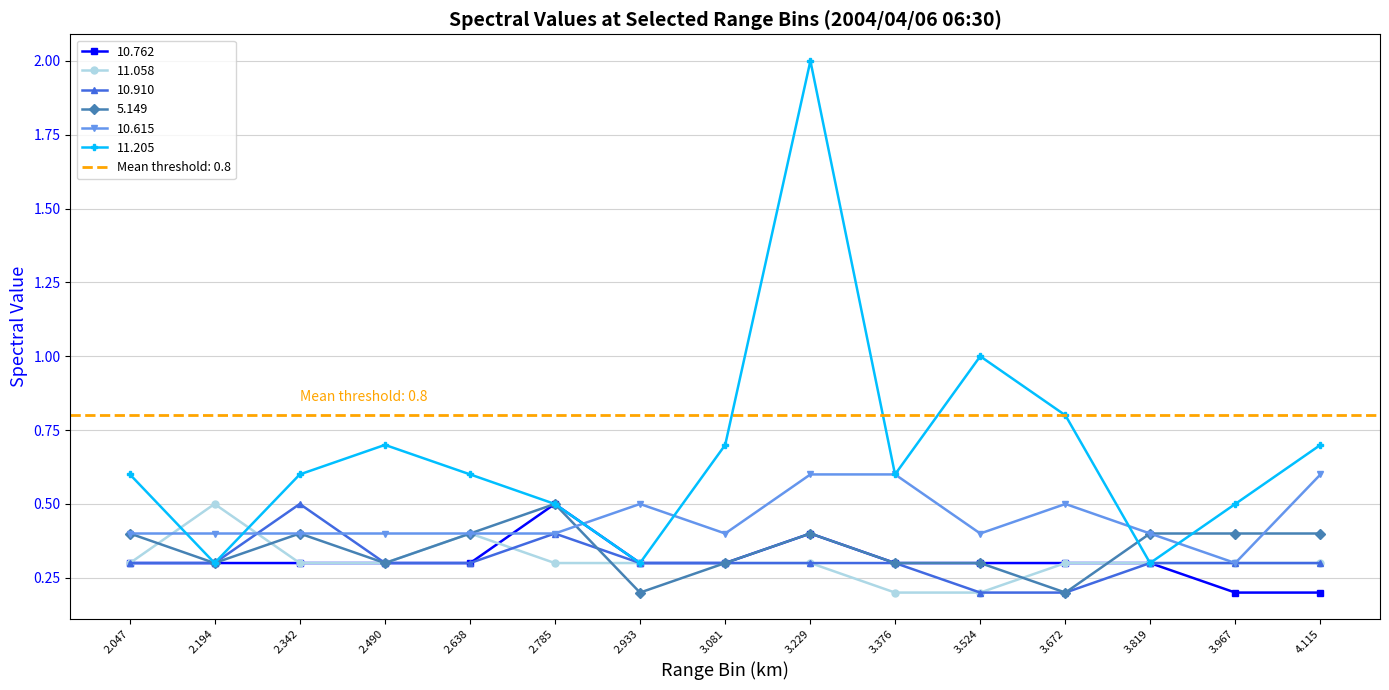

Which category has the highest value in the 5.149 series?

2.785